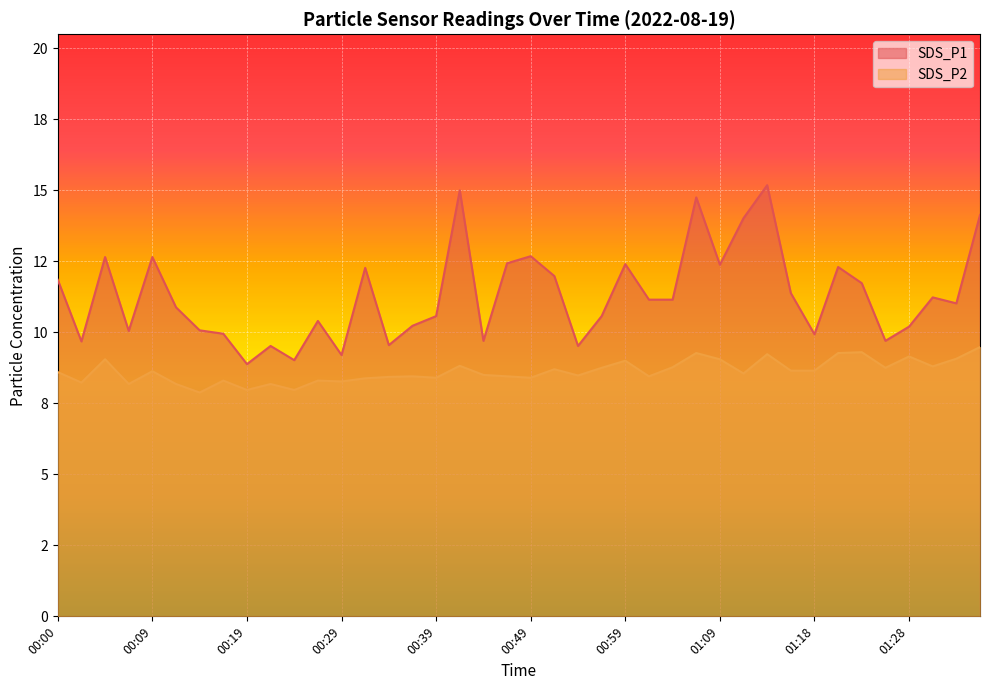

What is the label of the 29th point from the left?

01:09